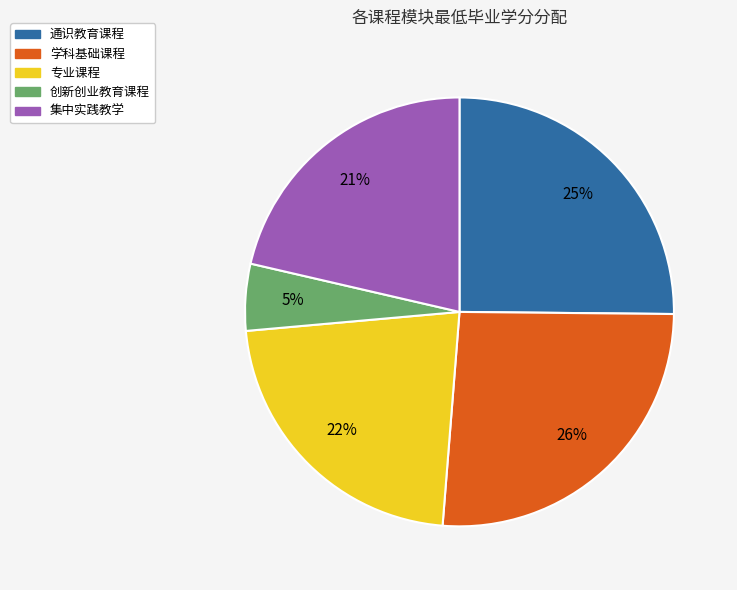

Combined, do 专业课程 and 学科基础课程 account for over 50%?

No